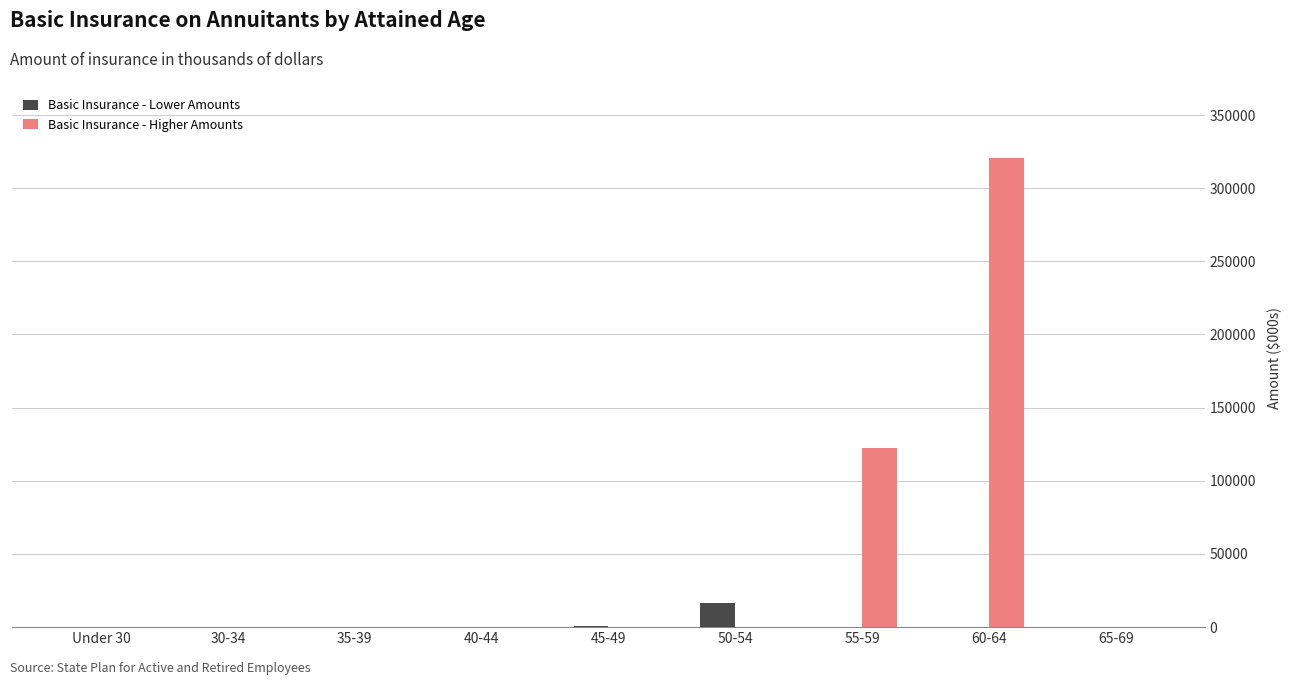

Are the bars horizontal?

No